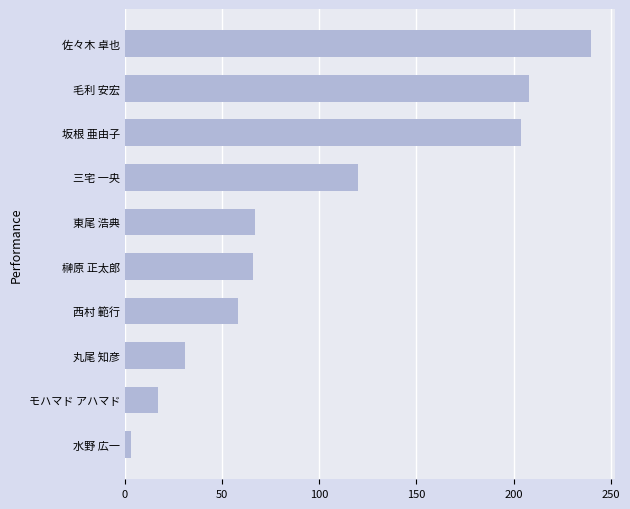

How many data points does each series have?

10